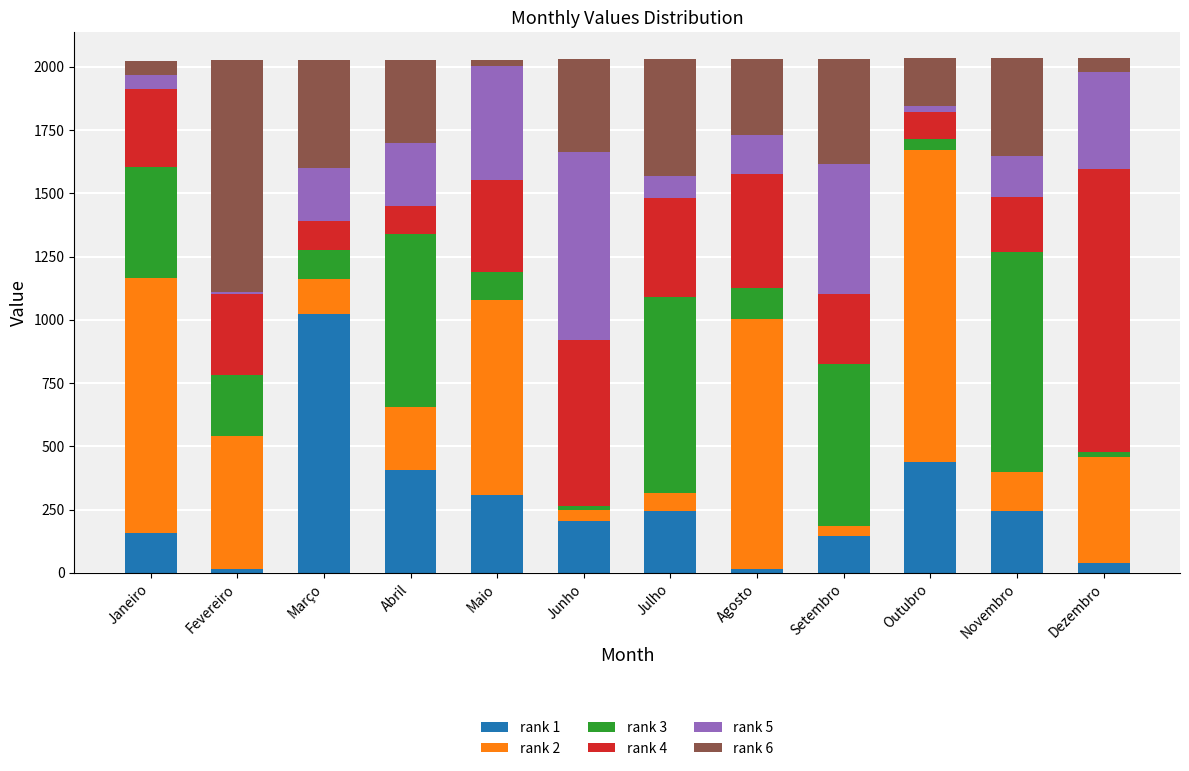

Does the chart contain stacked bars?

Yes